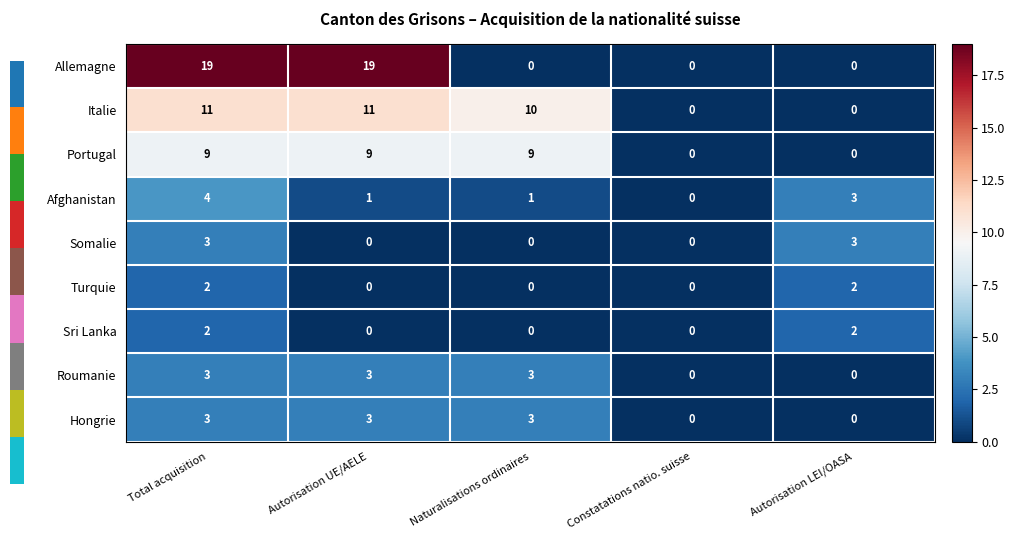

How many data points does each series have?

5